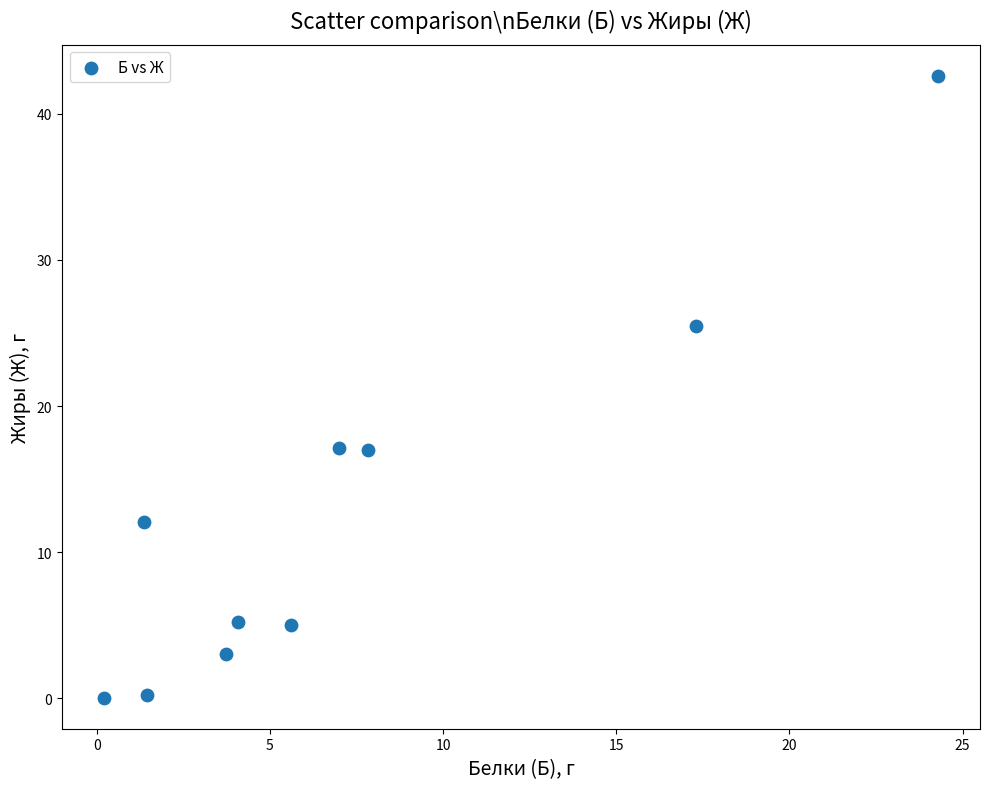

What is the average X value?

7.3